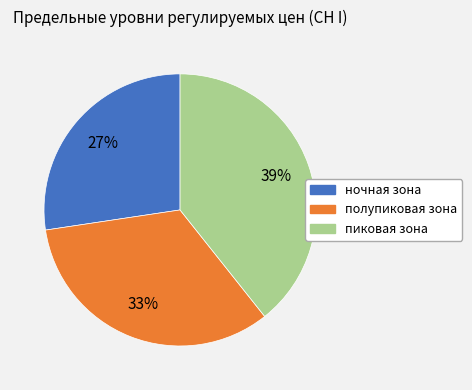

To the nearest percent, what is the difference between the largest and smallest slice percentages?

12%